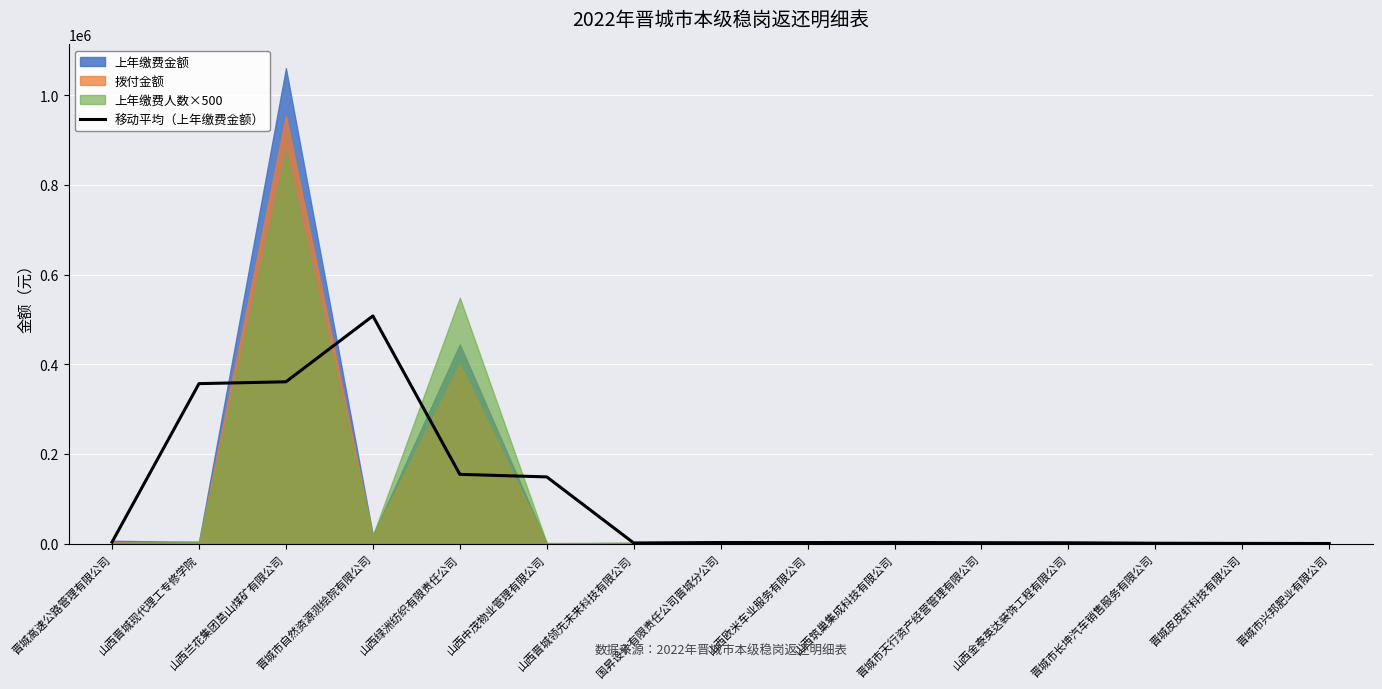

What is the label of the 13th point from the left?

晋城市长坤汽车销售服务有限公司